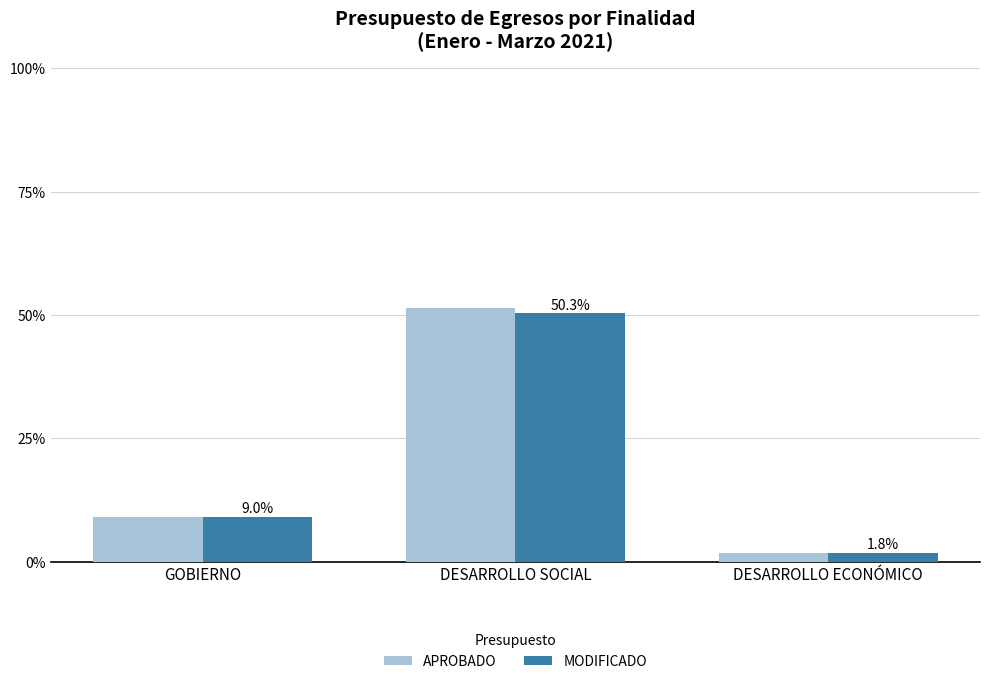

Where does the MODIFICADO series first go above 6307593382?

DESARROLLO SOCIAL